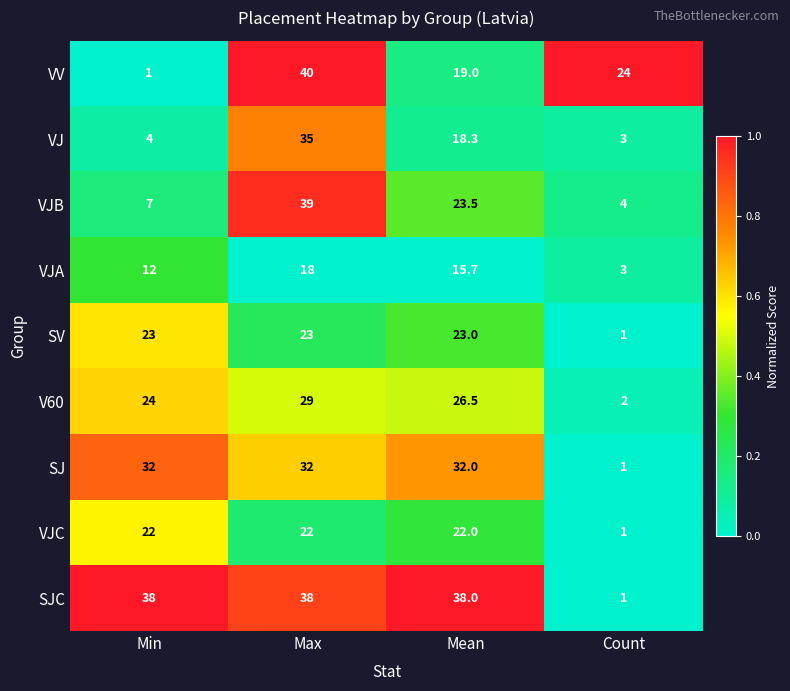

What is the total value across all series at Count?

40.0